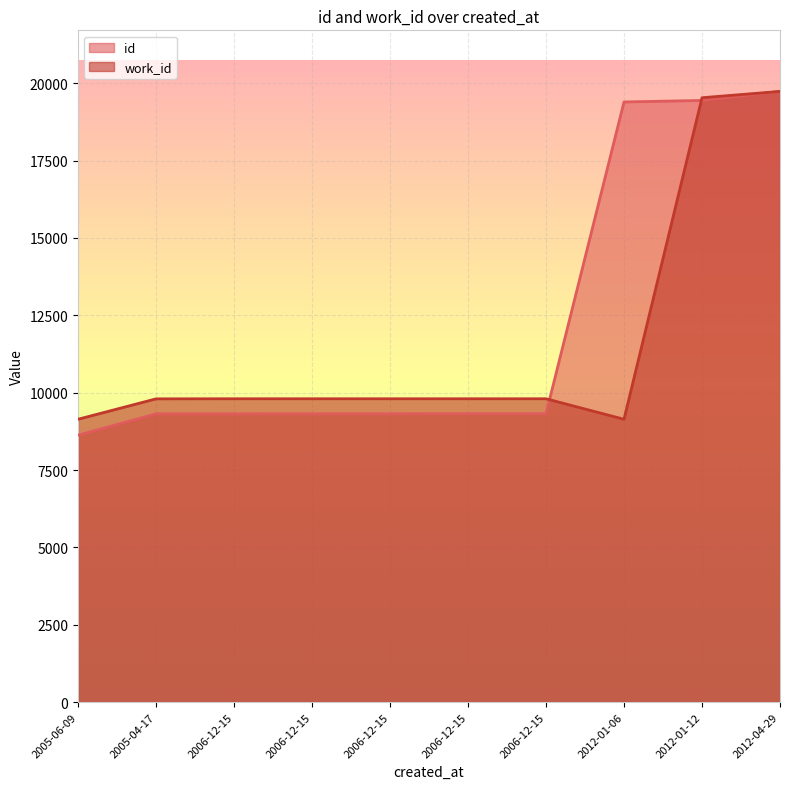

Reading right to left, transcribe all the data shown in this chart.

id: 2012-04-29=19738.0	2012-01-12=19446.0	2012-01-06=19397.0	2006-12-15=9322.0	2006-12-15=9321.0	2006-12-15=9319.0	2006-12-15=9318.0	2006-12-15=9317.0	2005-04-17=9316.0	2005-06-09=8626.0
work_id: 2012-04-29=19738.0	2012-01-12=19533.5	2012-01-06=9141.1	2006-12-15=9803.6	2006-12-15=9803.6	2006-12-15=9803.6	2006-12-15=9803.6	2006-12-15=9803.6	2005-04-17=9800.8	2005-06-09=9141.1